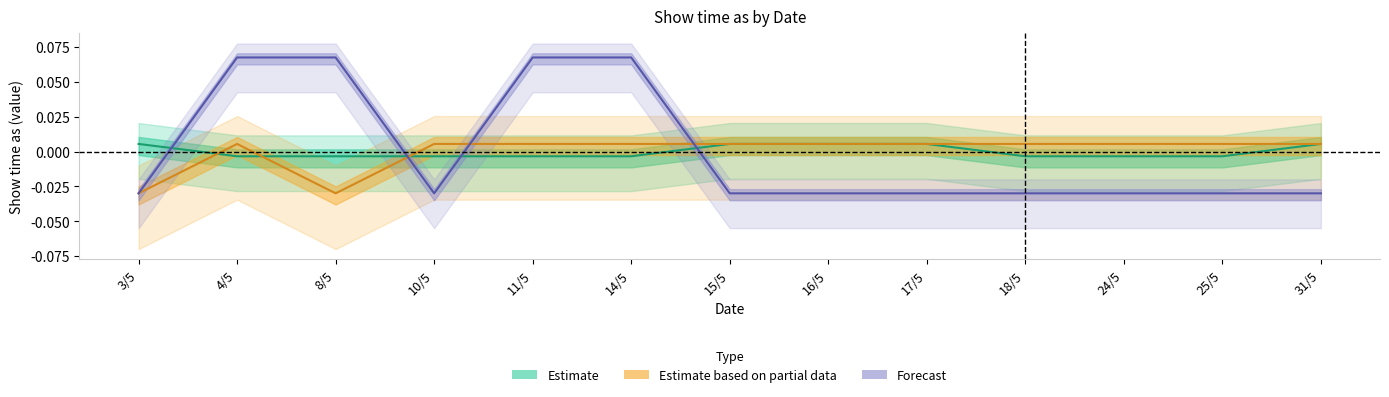

The value of Forecast at 24/5 is -0.0. True or false?

False